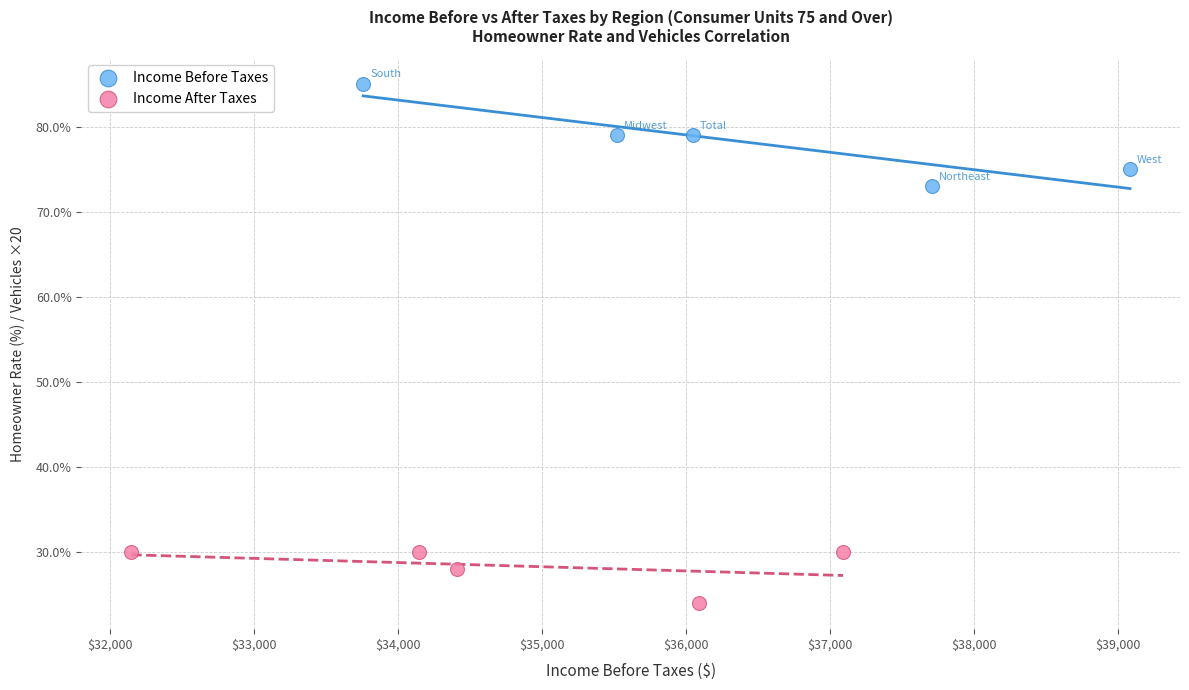

Which series contains the highest Y value?

Income Before Taxes